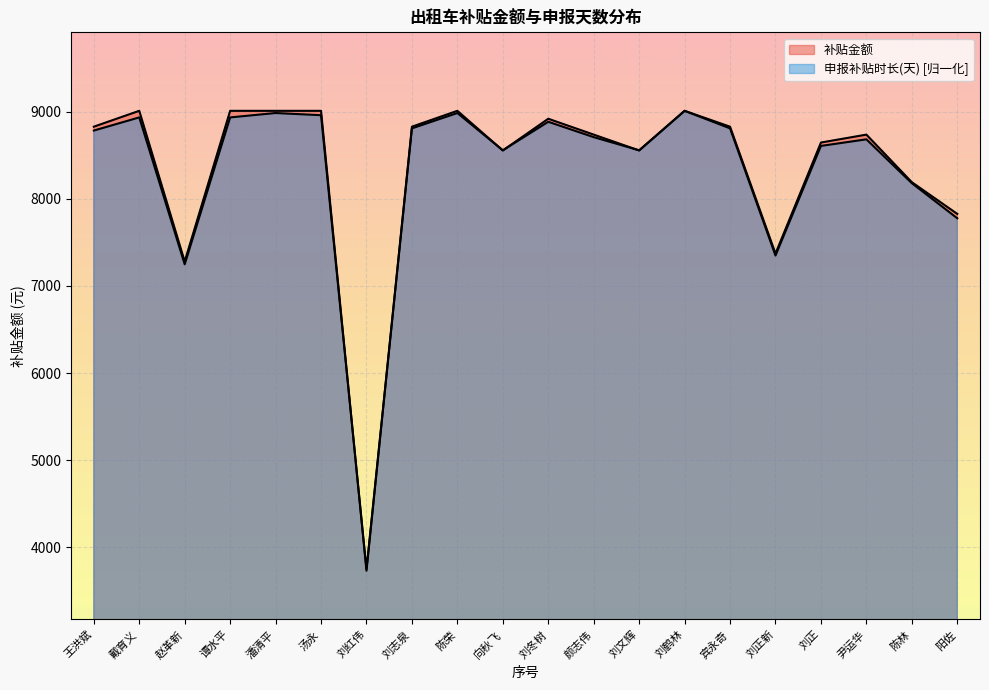

At how many categories does at least one series exceed 7613?

17